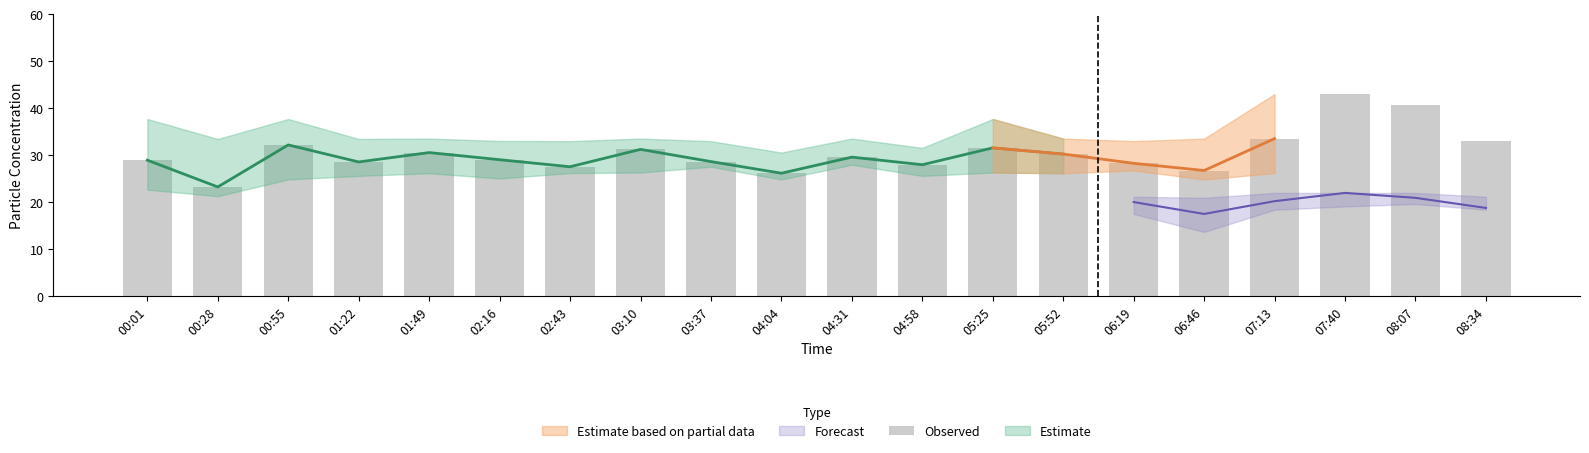

What is the difference between the second highest and second lowest values?

14.6